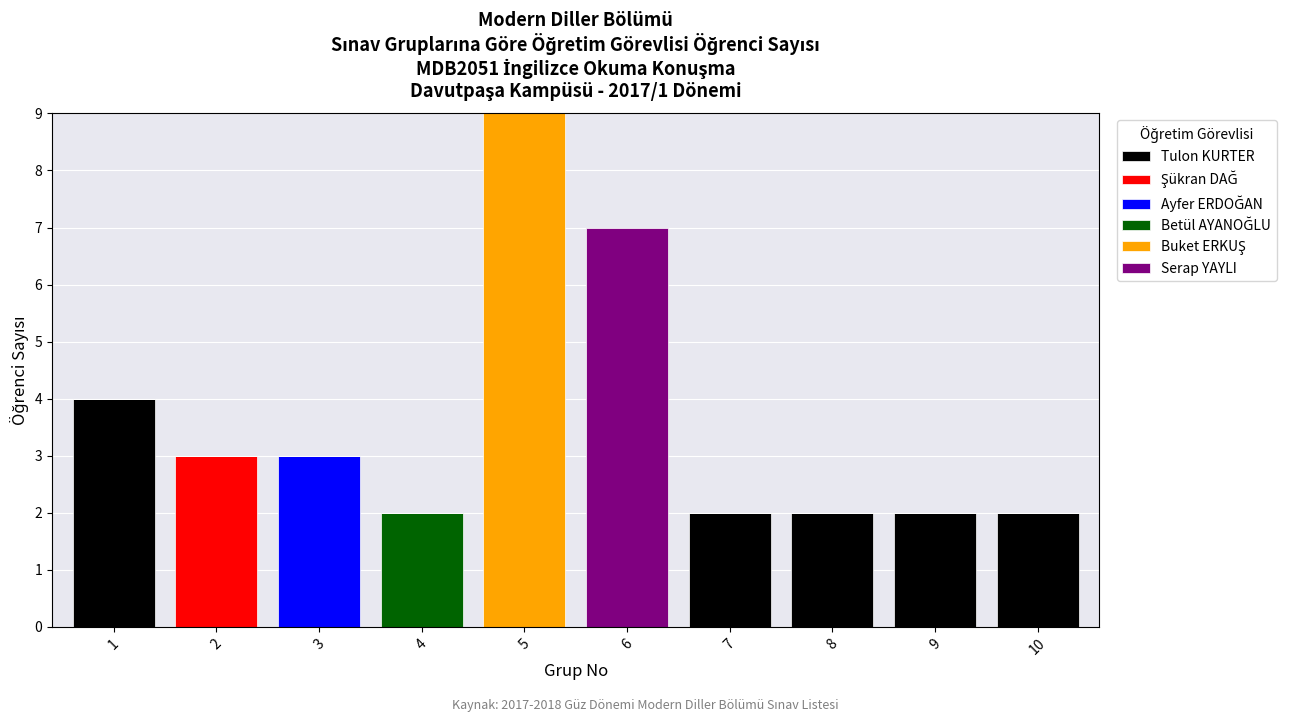

Is it true that Tulon KURTER equals 2 at 10?

True